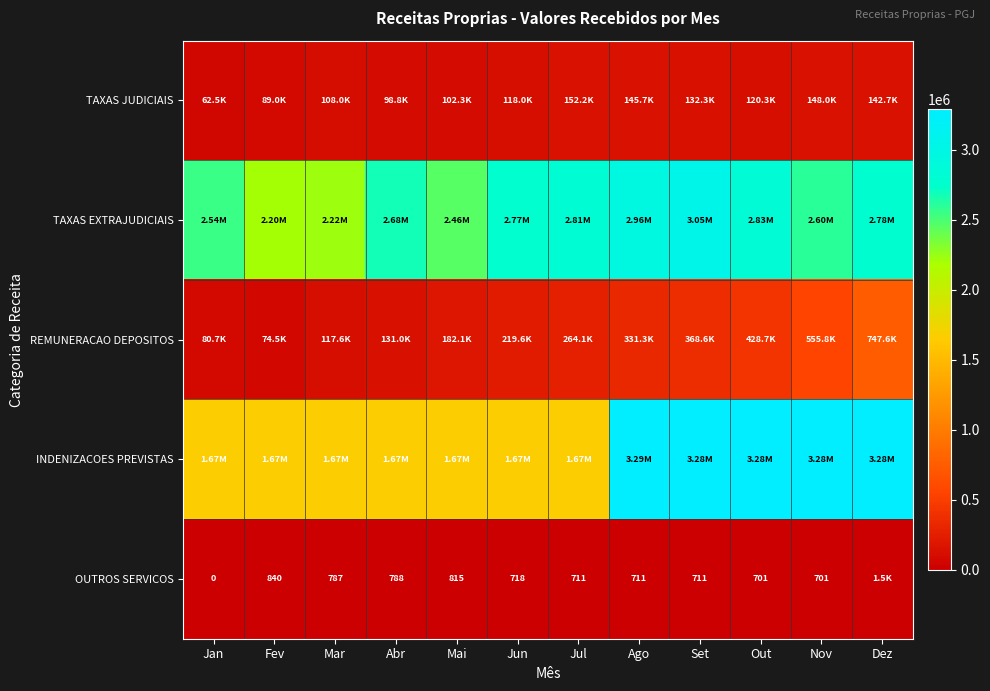

Is it true that TAXAS JUDICIAIS equals 56758.3 at Fev?

False